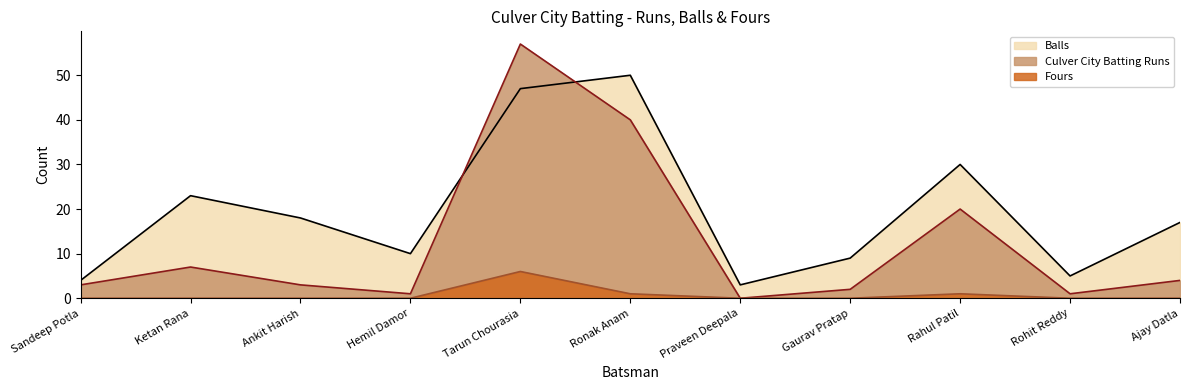

True or false: Culver City Batting Runs and Fours intersect in this chart.

False